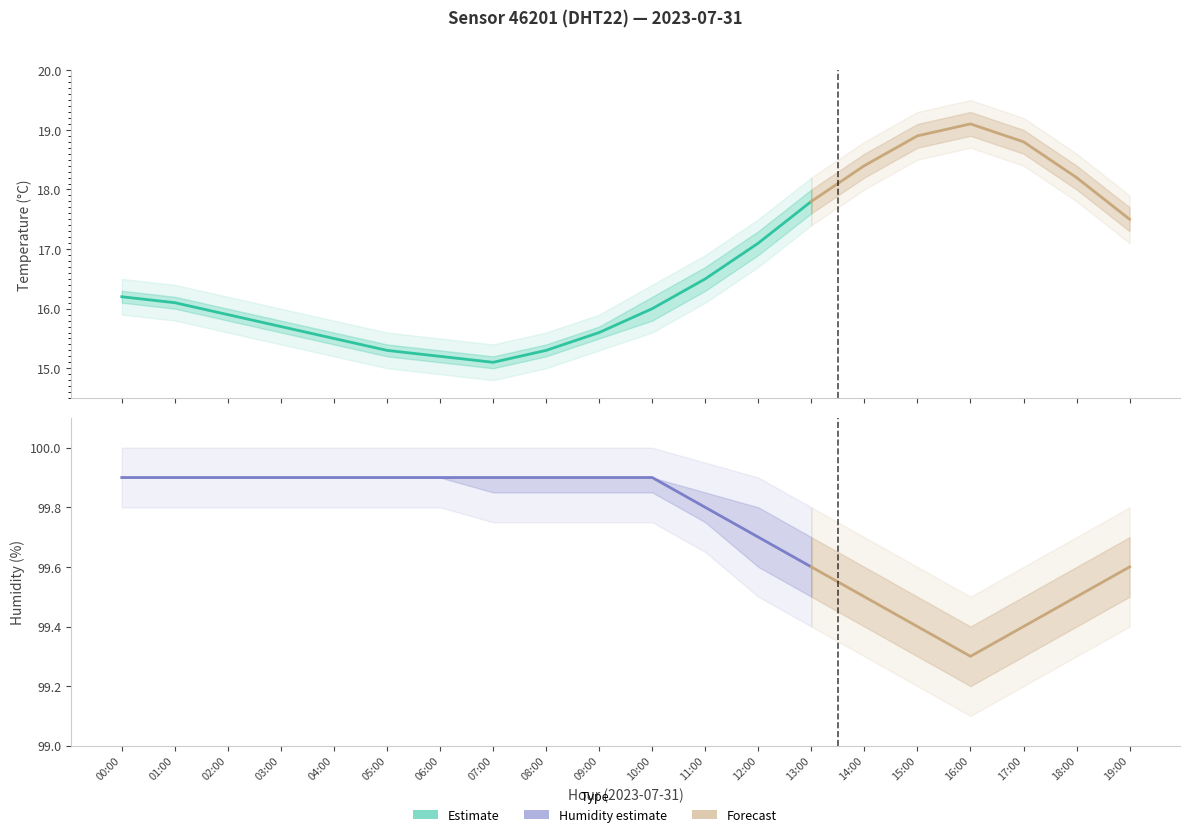

True or false: temperature and humidity_lower cross at least once.

False